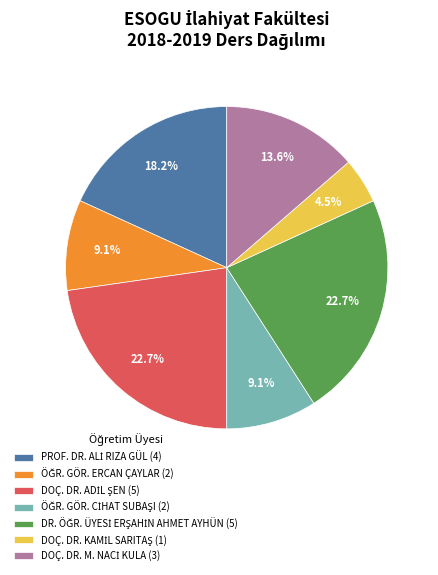

Does any single category account for the majority?

No